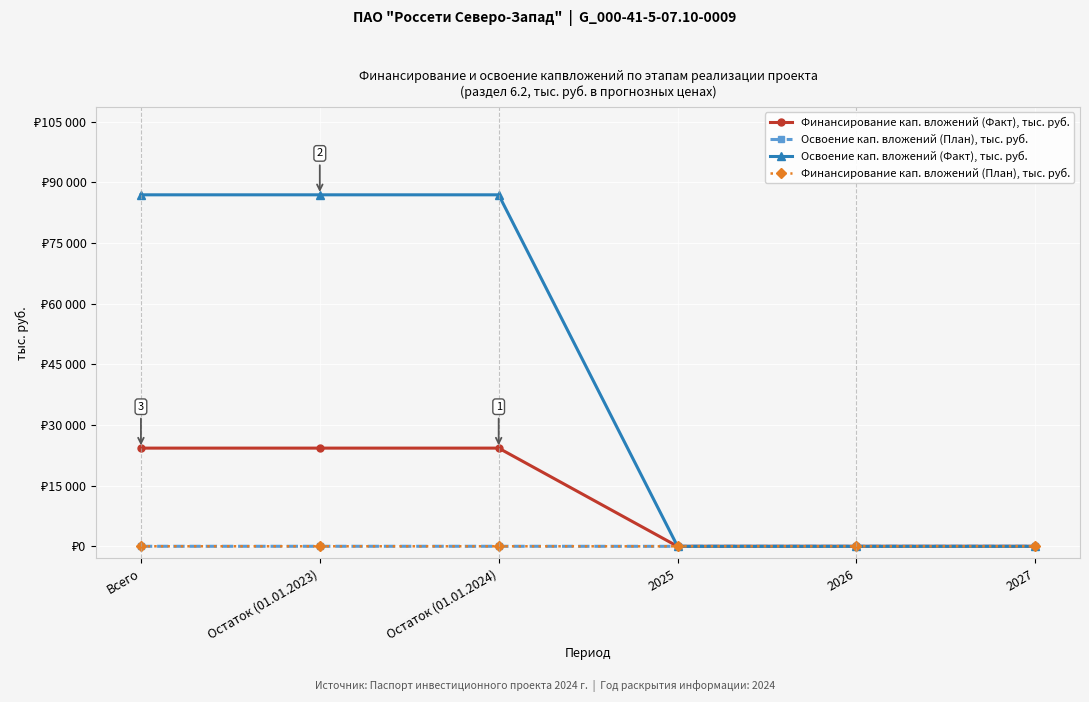

True or false: Финансирование кап. вложений (Факт), тыс. руб. and Освоение кап. вложений (План), тыс. руб. intersect in this chart.

False